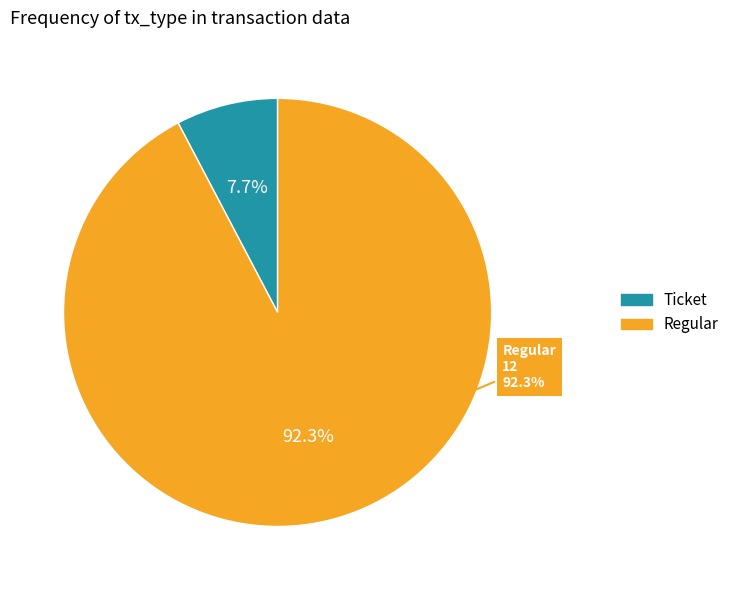

Which slice is the largest?

Regular